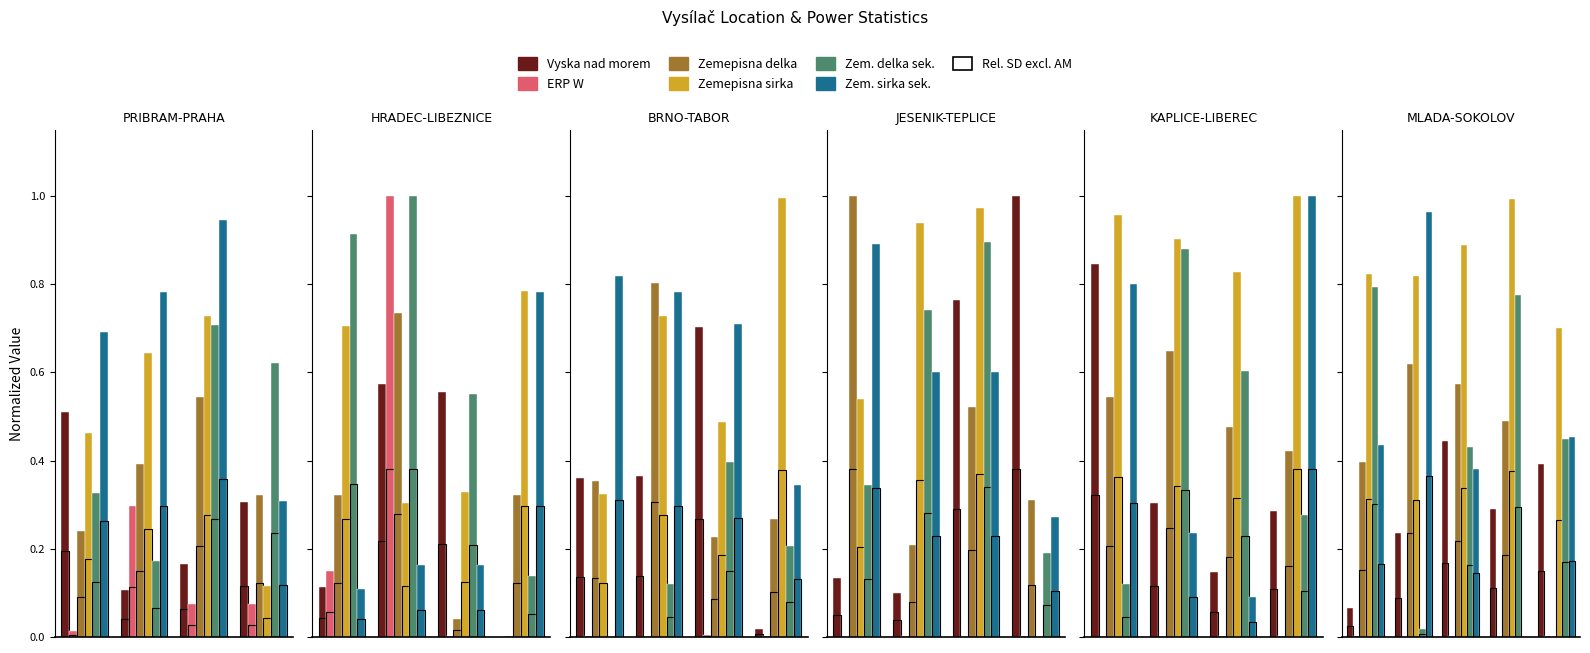

Are the bars grouped side by side (vs. stacked)?

Yes